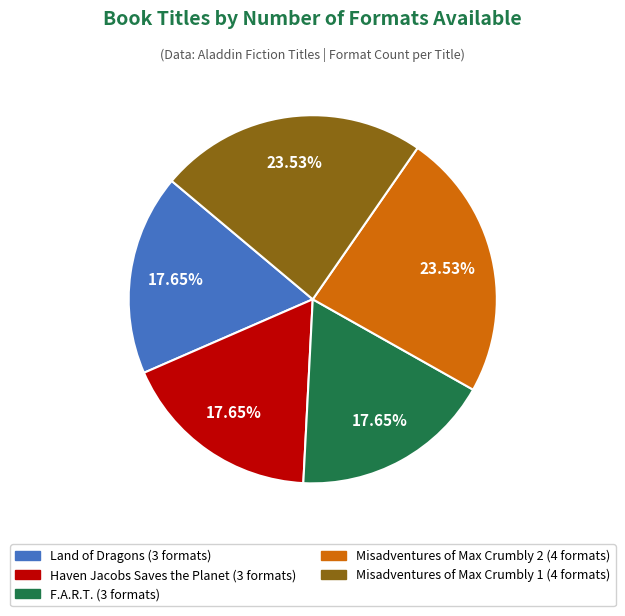

Do Haven Jacobs Saves the Planet and Land of Dragons together represent more than half of the pie?

No